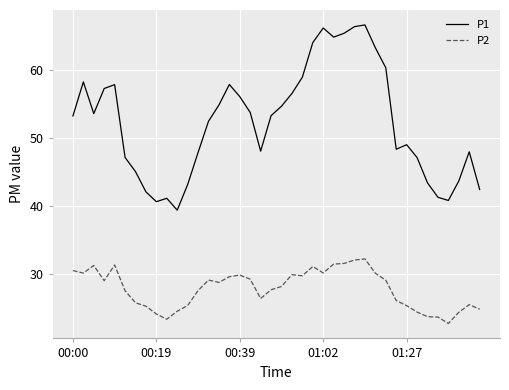

Which series has the widest spread of values?

P1